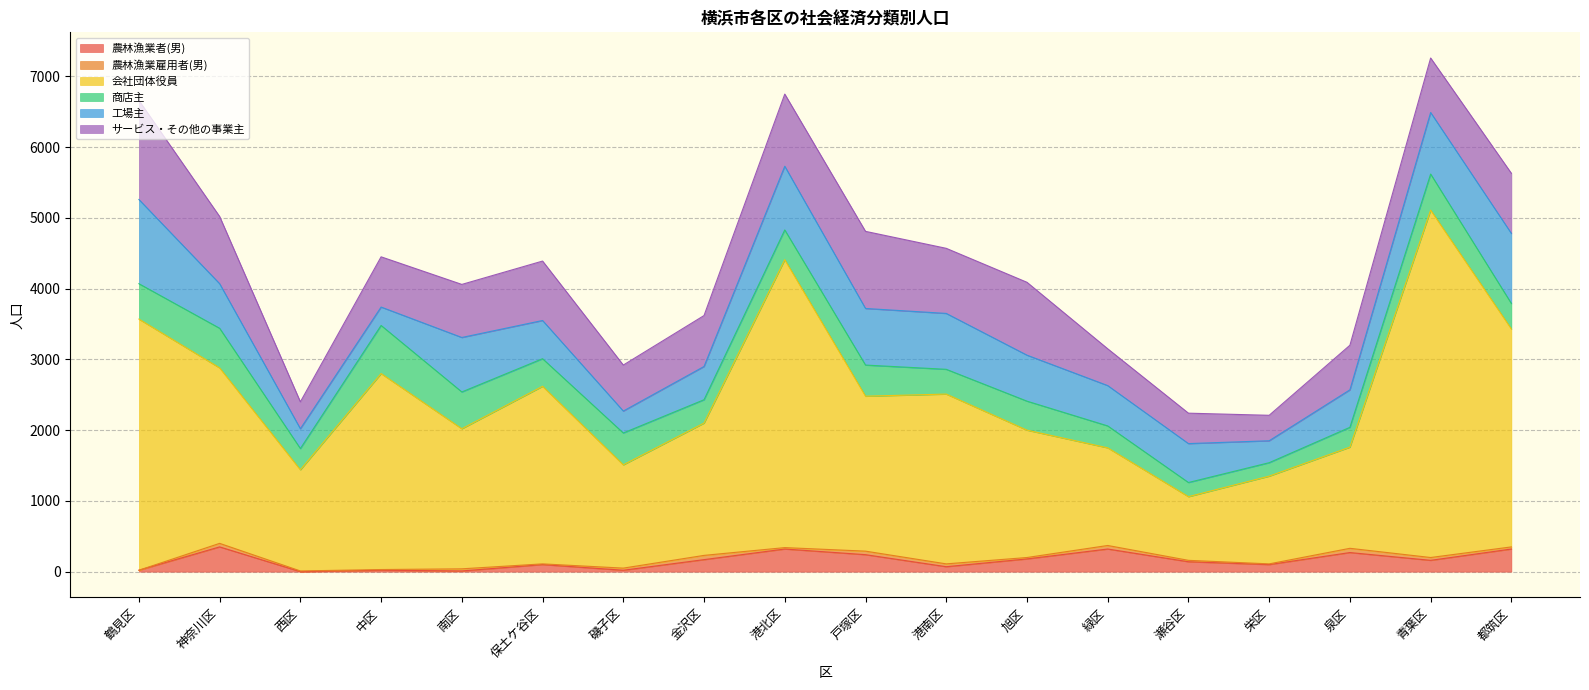

Is it true that 農林漁業者(男) equals 103 at 神奈川区?

False